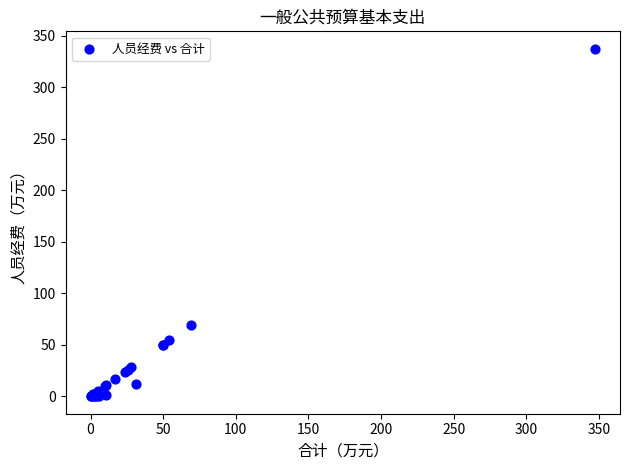

What Y value in the scatter plot is closest to 168?

69.1